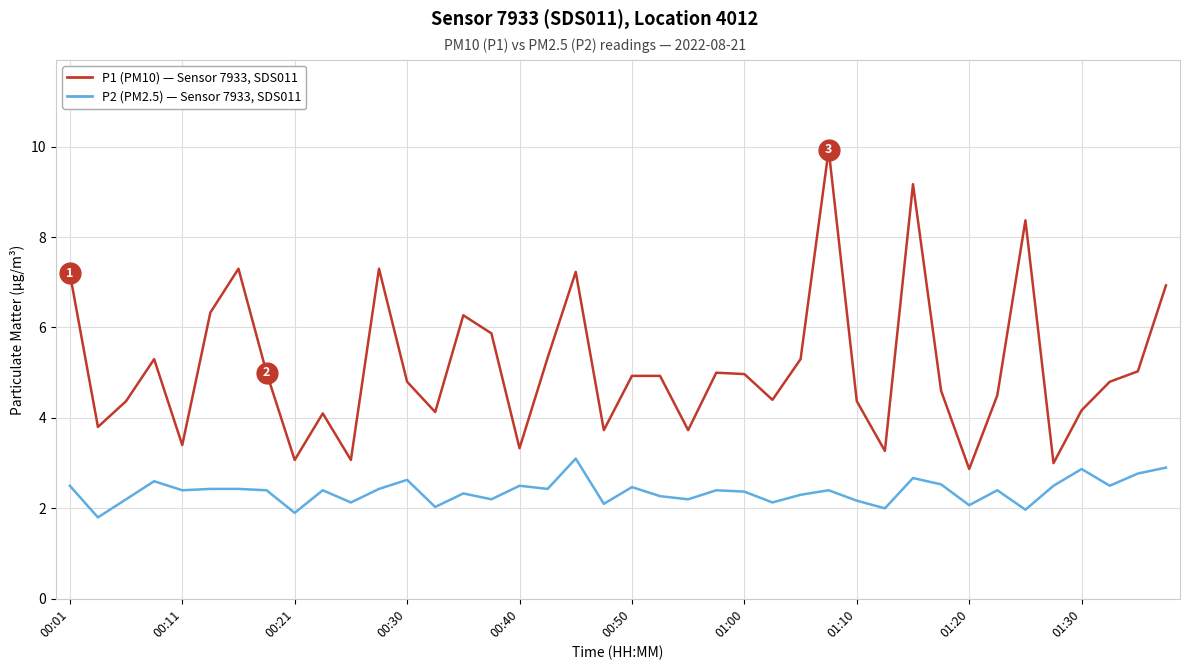

What is the greatest value displayed?

9.9